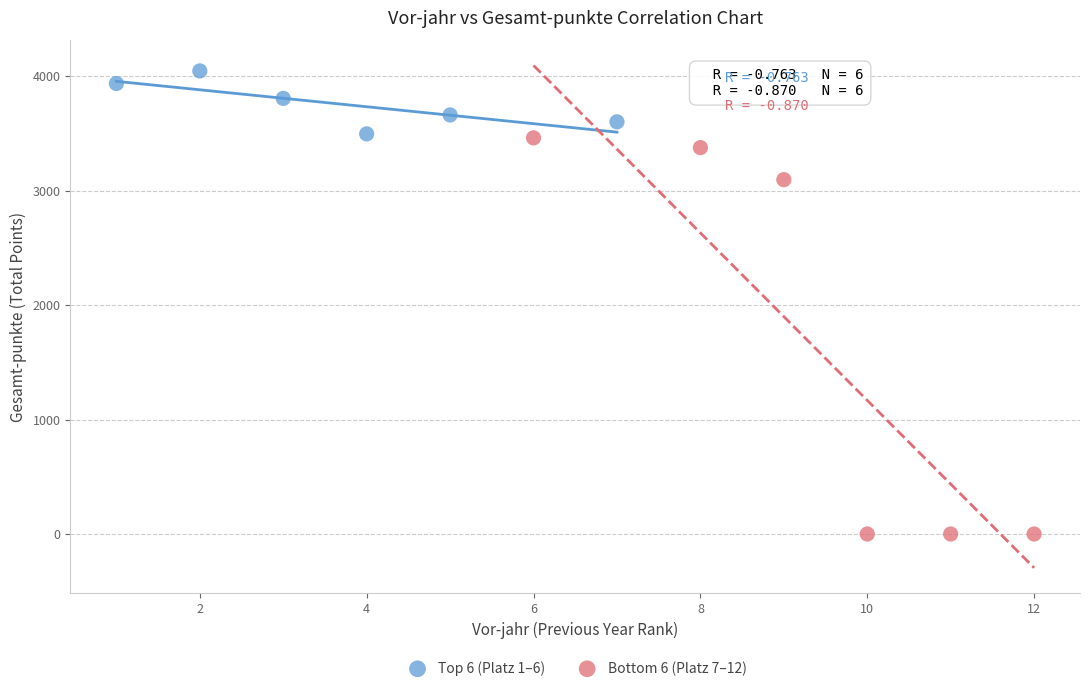

Which series has the largest Y range (max minus min)?

Bottom 6 (Platz 7–12)